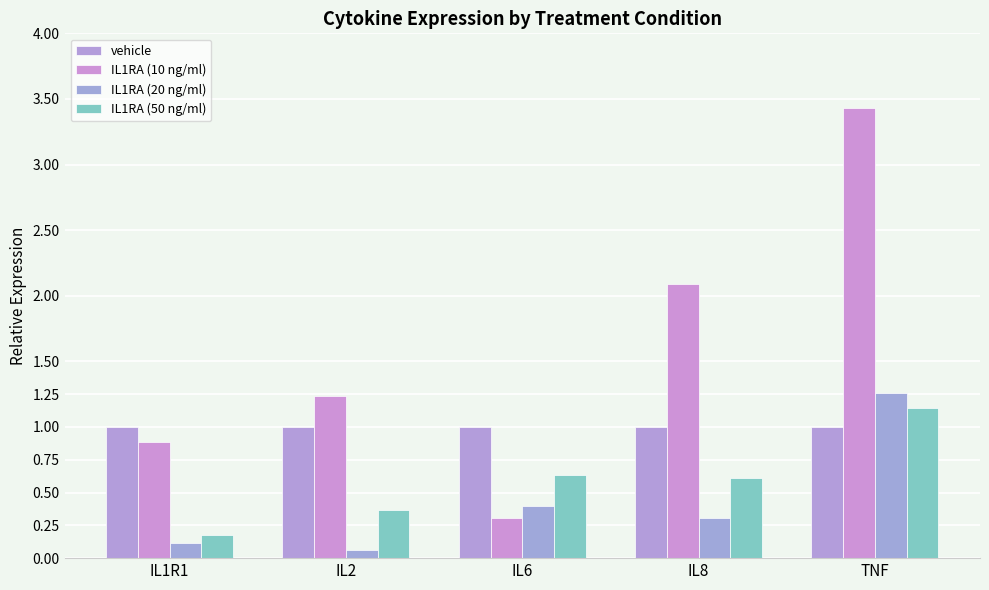

Between IL8 and TNF, which series saw the biggest shift?

IL1RA (10 ng/ml)